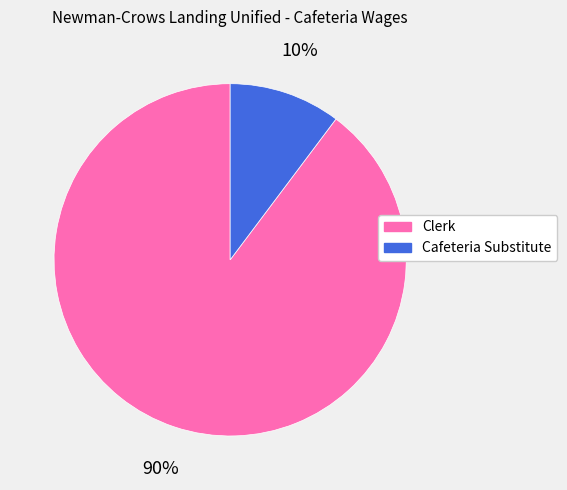

True or false: Clerk accounts for 96% of the total.

False